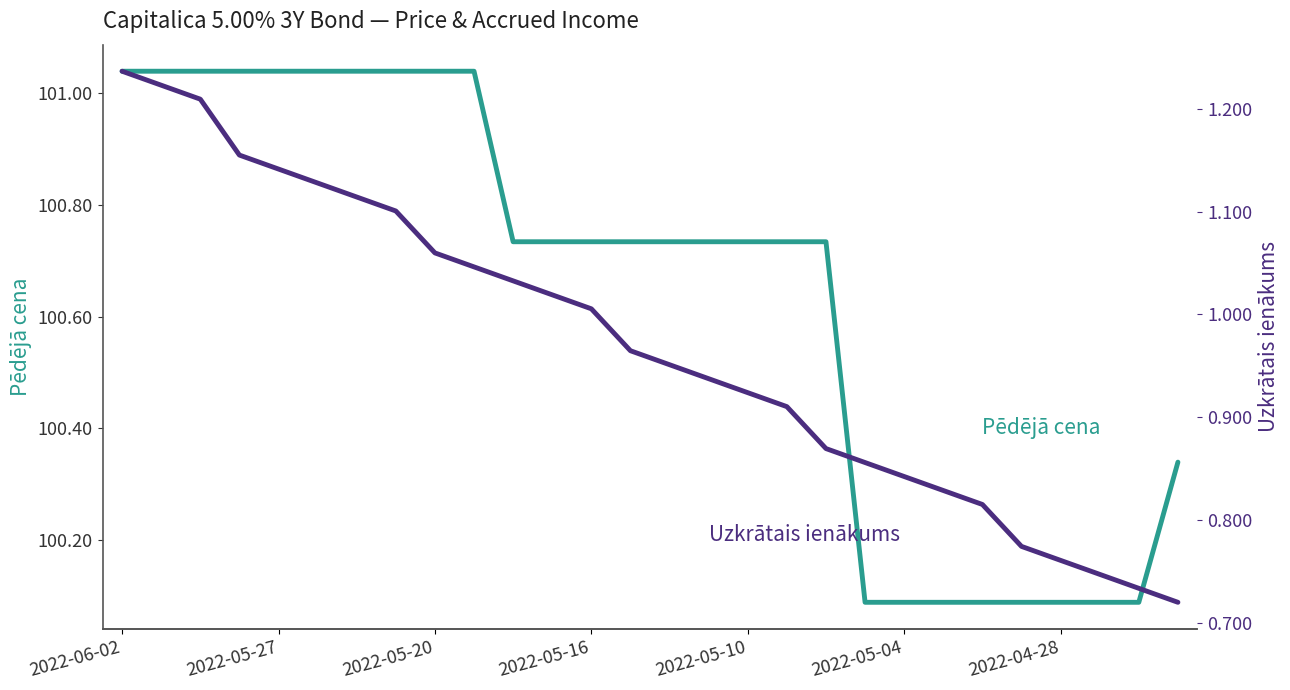

Does the chart have visible grid lines?

No